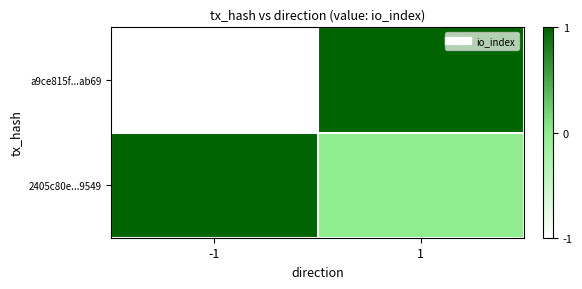

At which category does the chart reach its peak across all series?

1